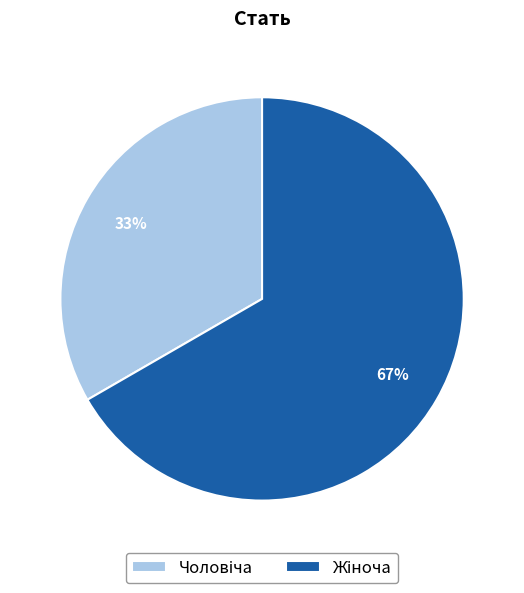

Does any single category account for the majority?

Yes